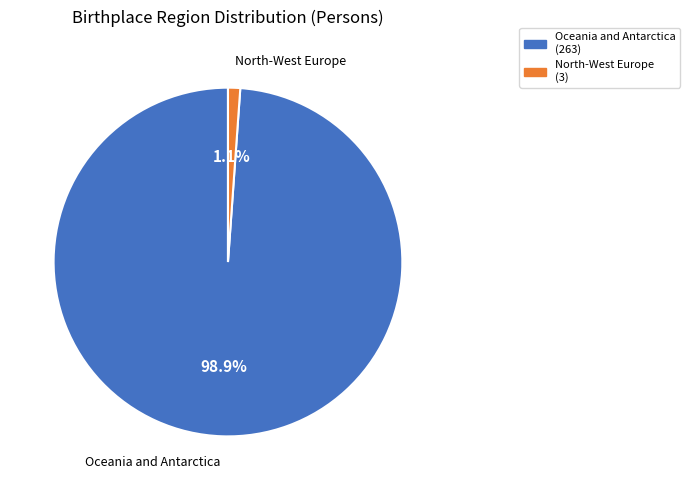

Is there any slice that represents more than half of the pie?

Yes